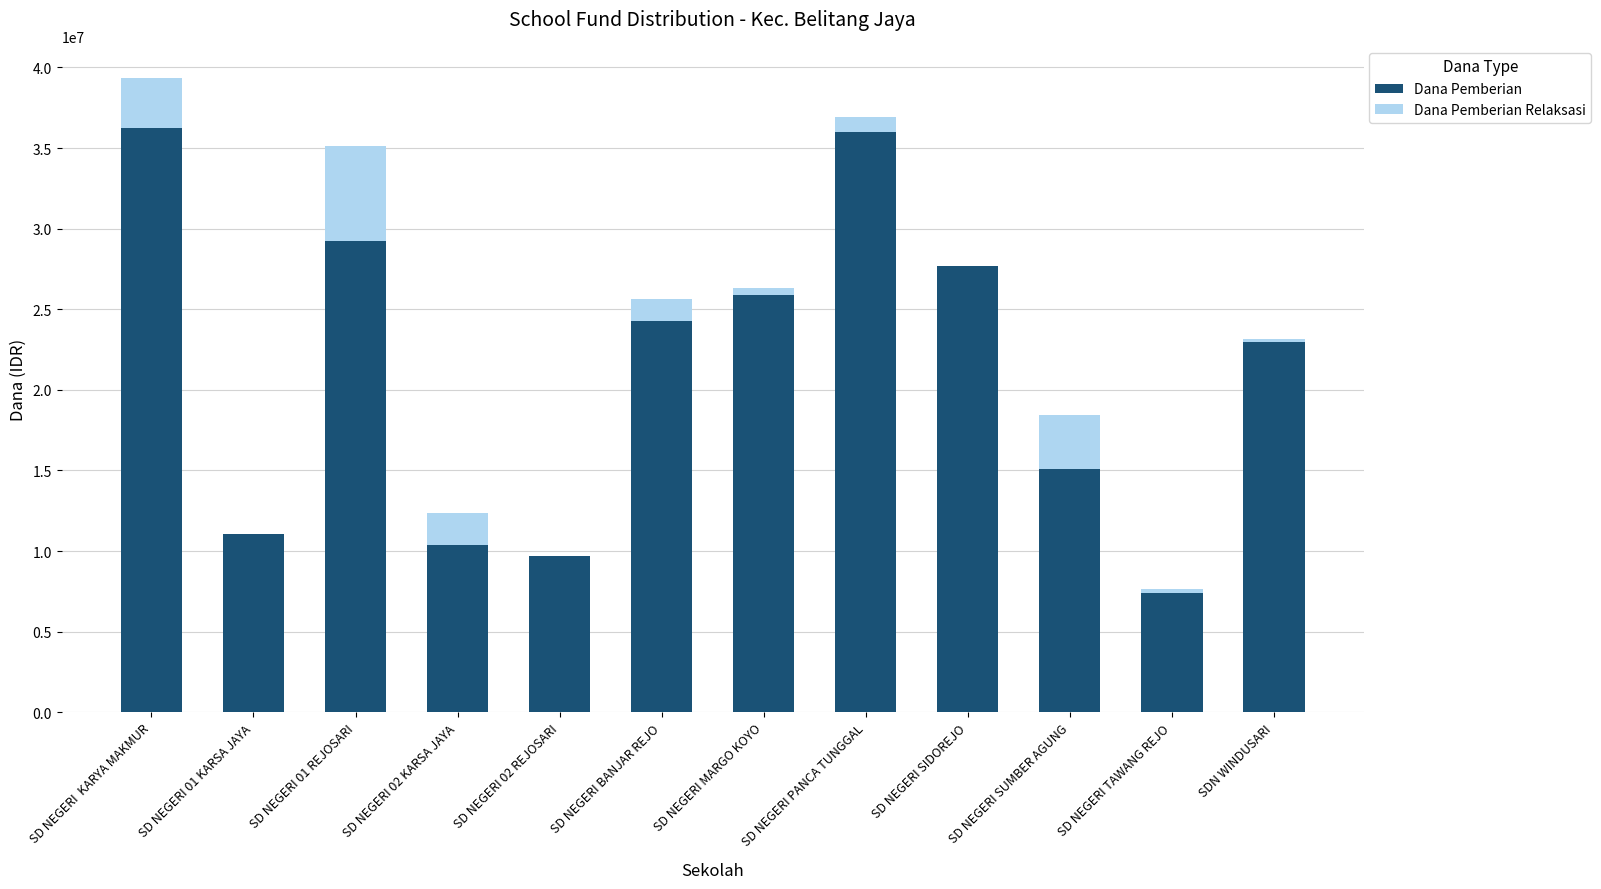

At which category is the sum across all series the highest?

SD NEGERI  KARYA MAKMUR